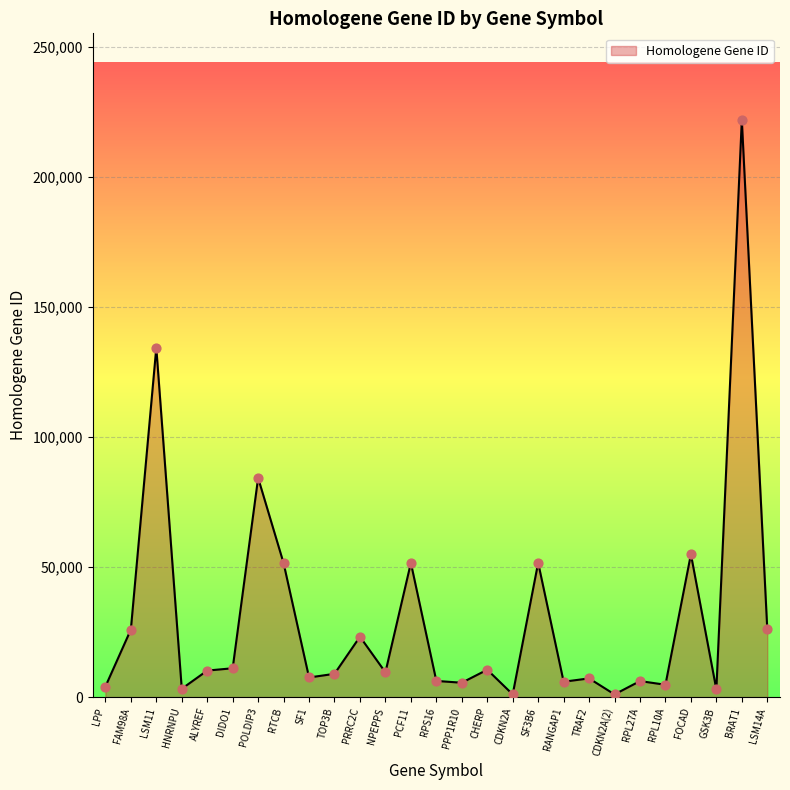

What is the ratio of the value at PCF11 to the value at TOP3B?

5.8